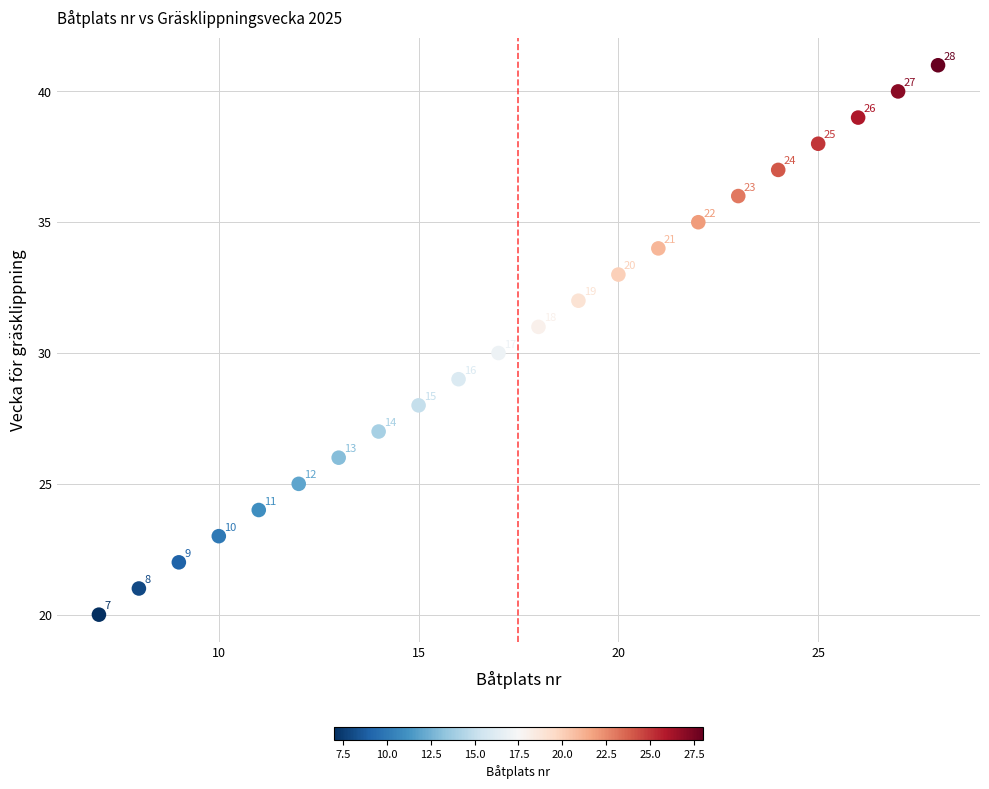

What is the range of Y values (max minus min)?

21